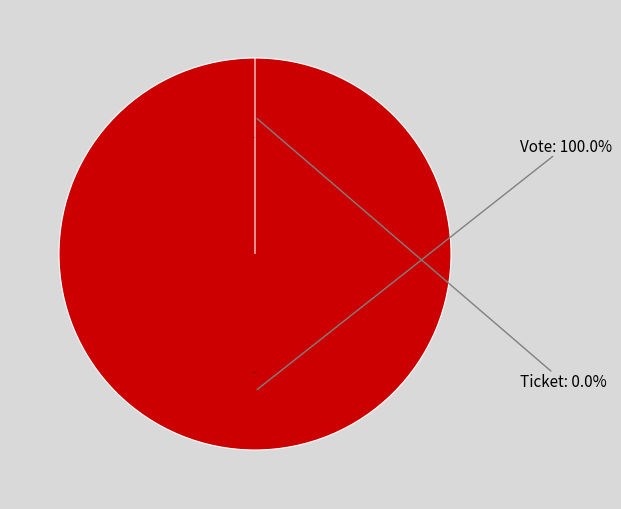

True or false: Ticket accounts for 14% of the total.

False